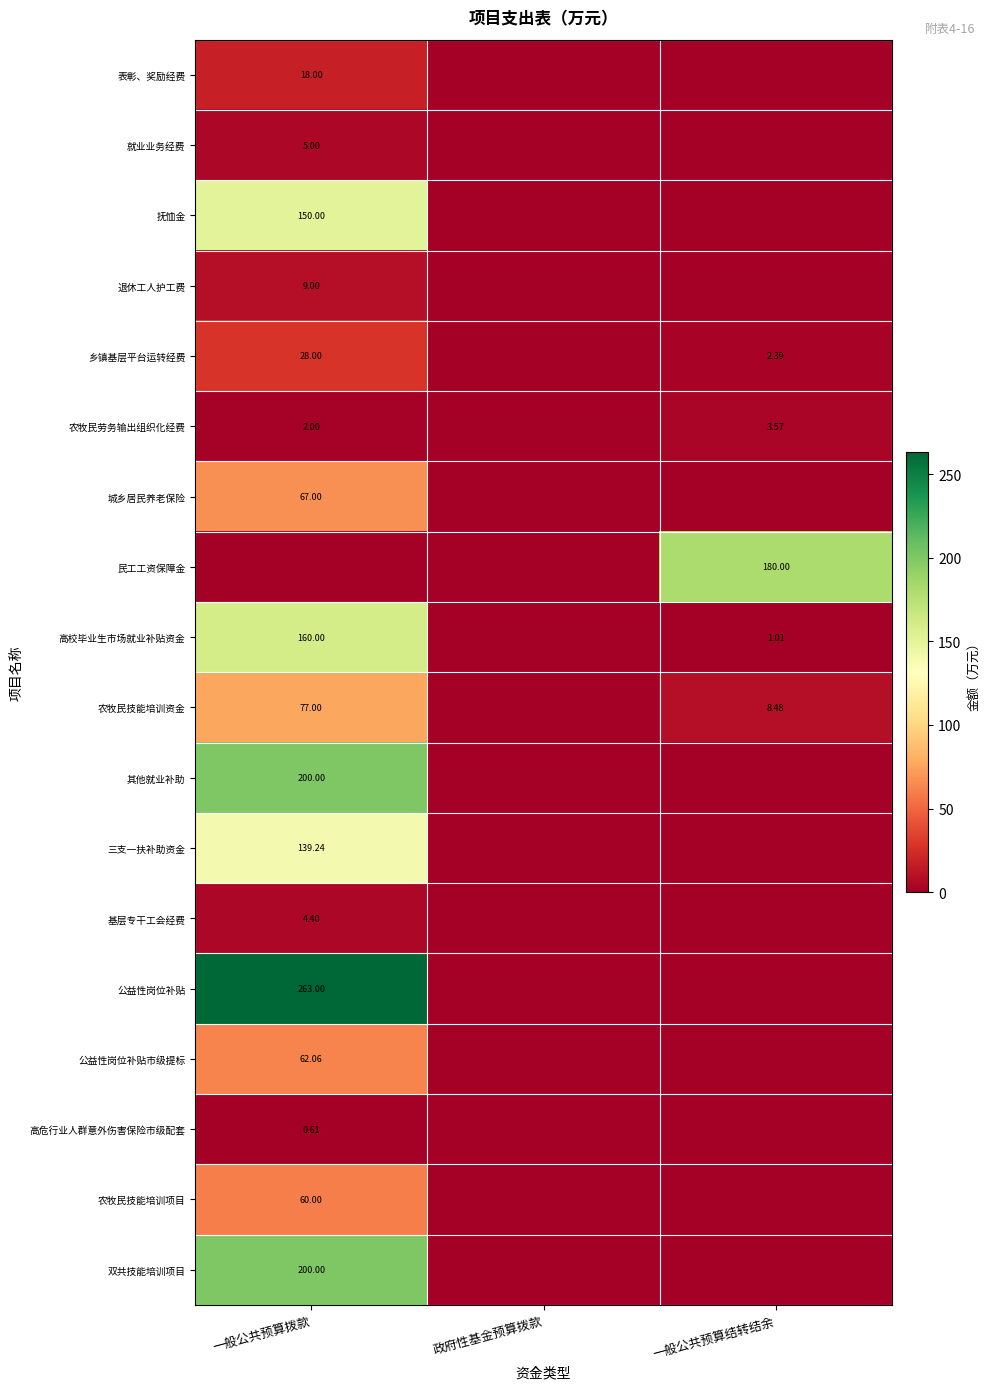

How many data points in 农牧民技能培训项目 are above 0?

1